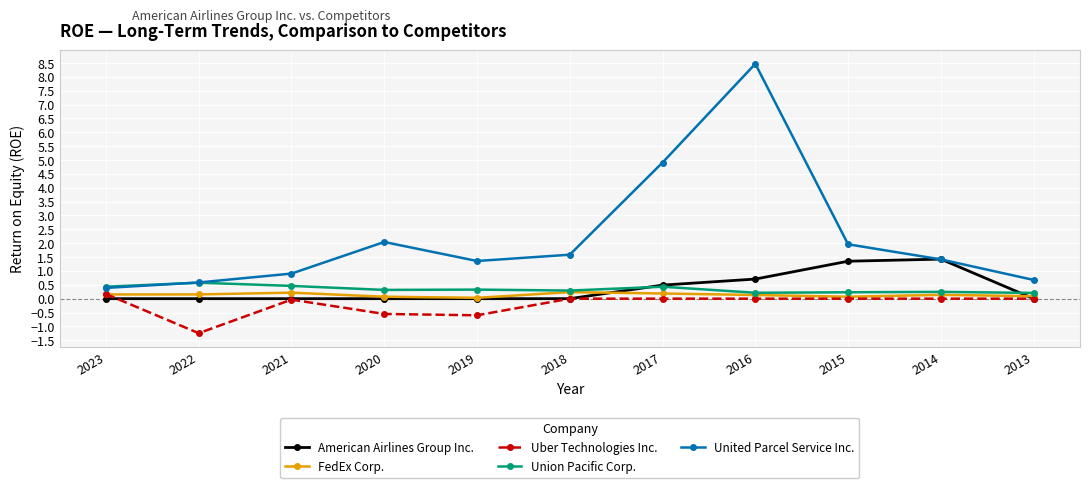

The value of United Parcel Service Inc. at 2013 is 0.2. True or false?

False